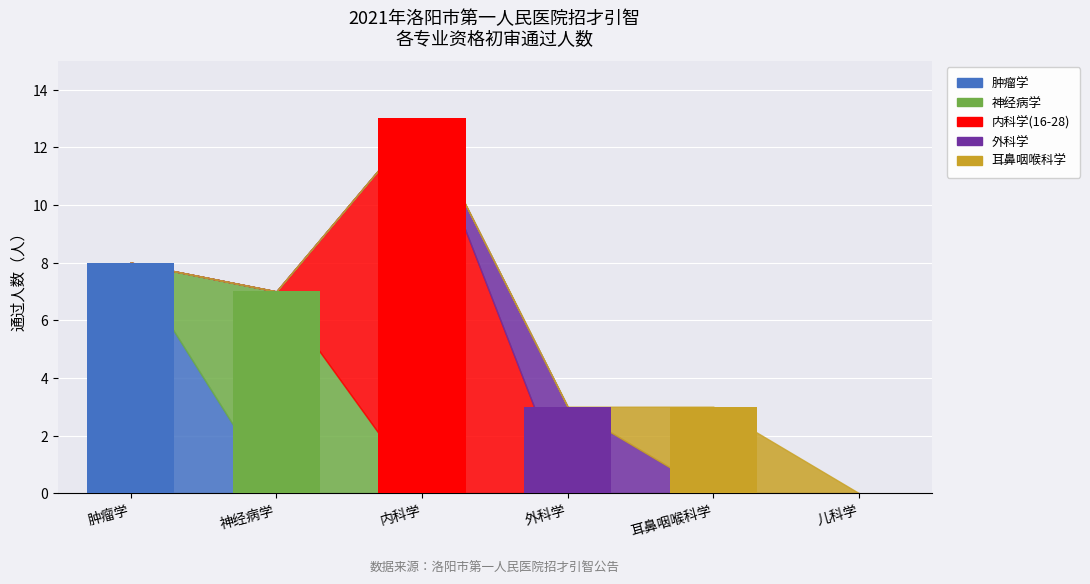

Is the value of 内科学(16-28) at 外科学 greater than the value of 外科学 at 外科学?

No